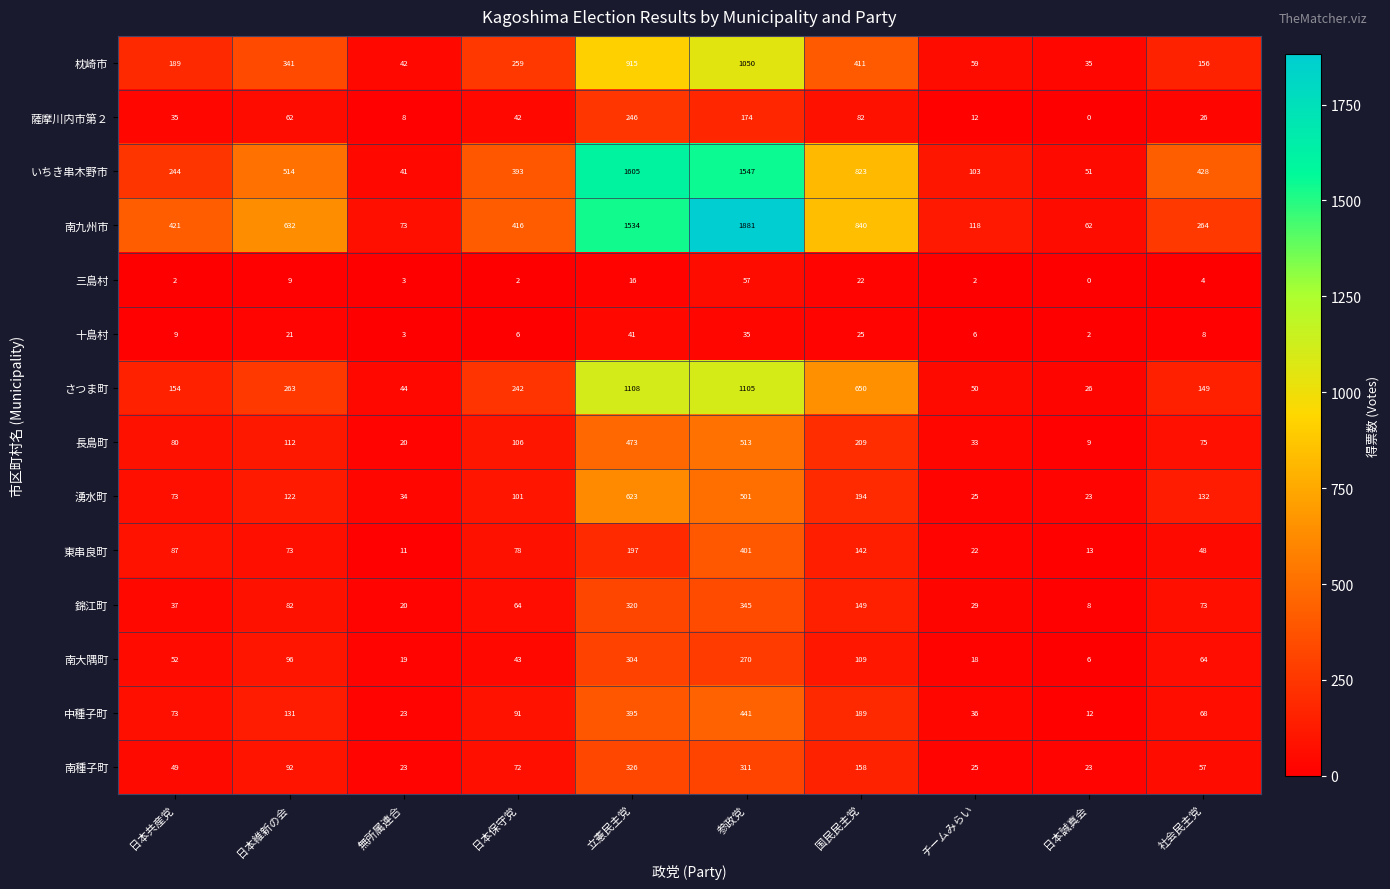

Is it true that さつま町 equals 26 at 日本誠真会?

True